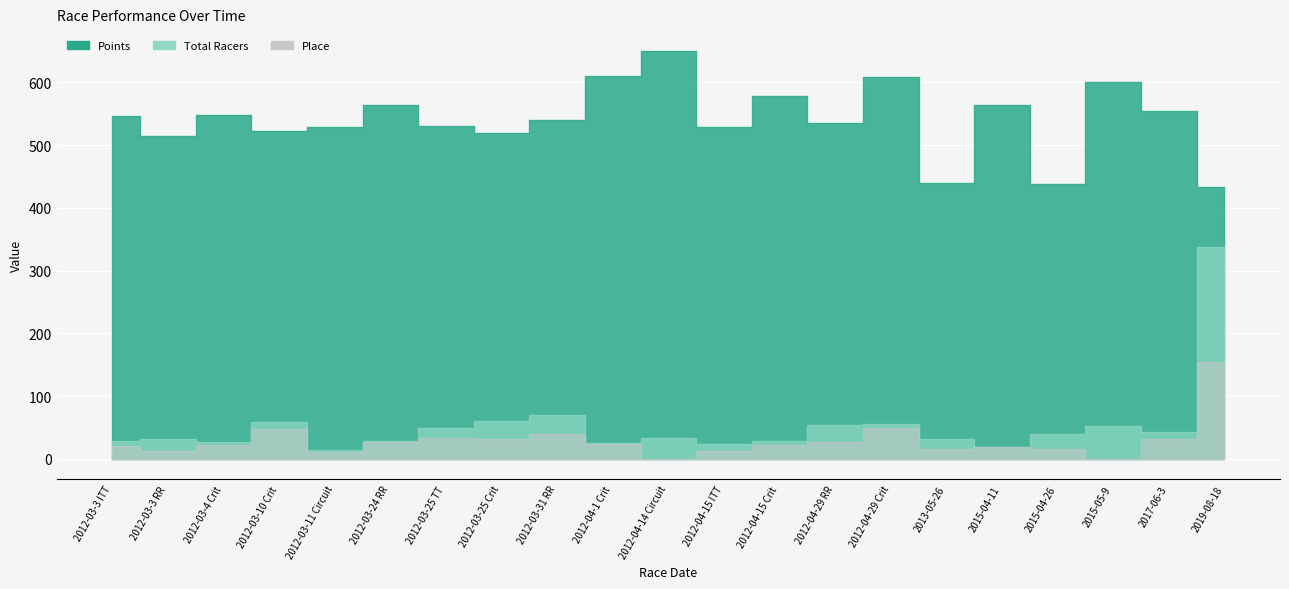

Reading left to right, transcribe all the data shown in this chart.

Points: 545.6	515.0	548.3	522.9	528.4	564.3	529.7	519.4	540.4	610.0	649.1	527.9	578.5	535.3	608.7	439.7	564.0	437.2	600.8	553.9	433.6
Total Racers: 29.0	31.0	27.0	59.0	14.0	28.0	49.0	60.0	69.0	25.0	33.0	24.0	29.0	54.0	56.0	31.0	19.0	40.0	53.0	42.0	337.0
Place: 20.0	13.0	22.0	47.0	10.0	27.0	33.0	32.0	39.0	23.0	0.0	12.0	22.0	26.0	49.0	16.0	19.0	15.0	0.0	31.0	155.0